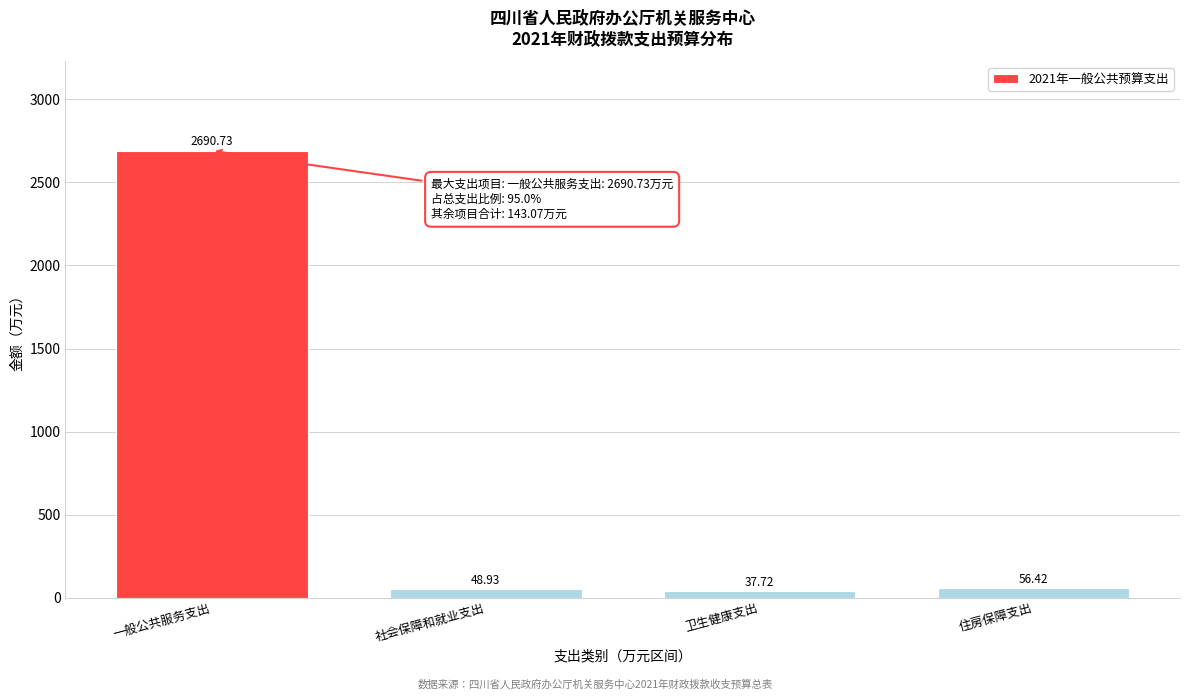

What is the label of the 4th bar from the left?

住房保障支出